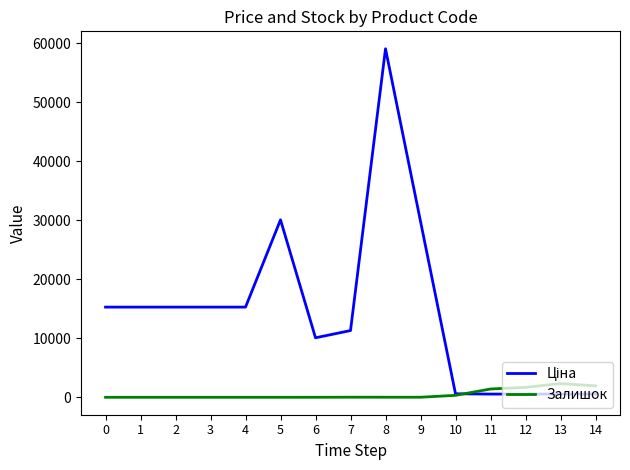

What is the total value across all series at 5?

30077.8